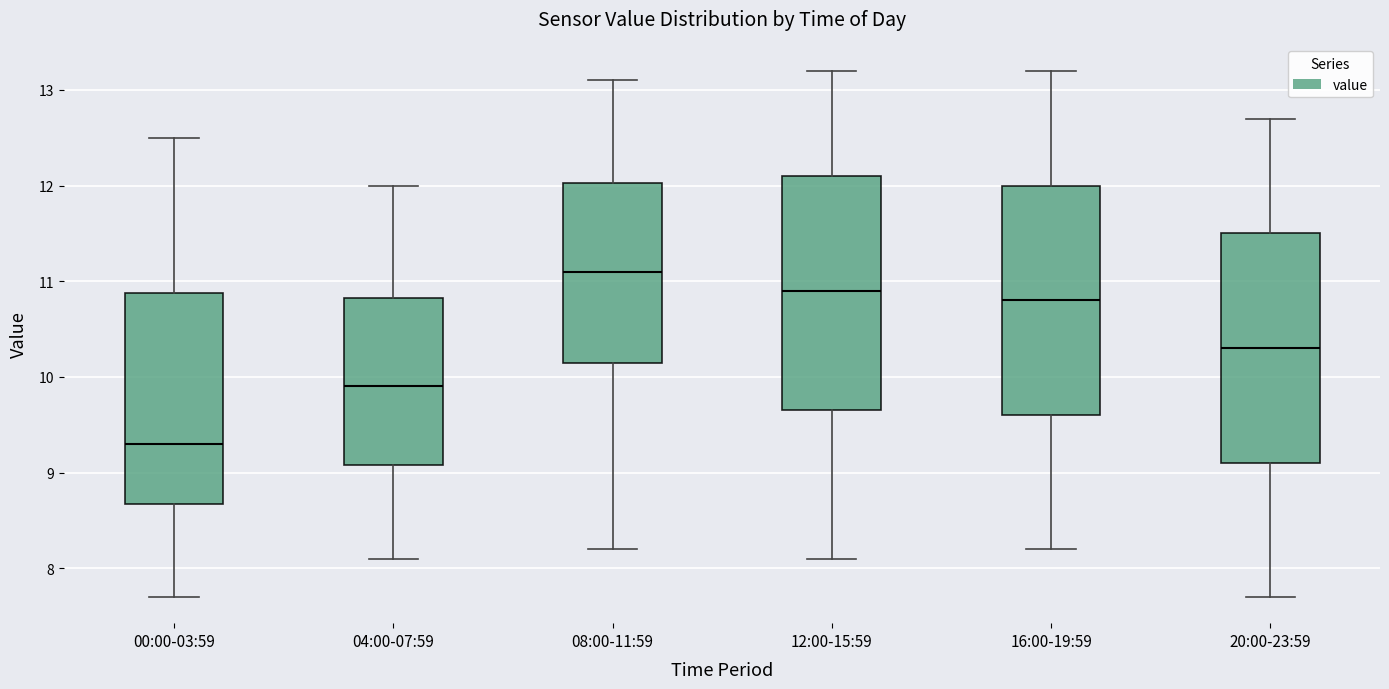

Where does the lower whisker of the box for 04:00-07:59 end on the y-axis? The values are not printed on the chart, so give them approximately, as read against the axis.

8.1